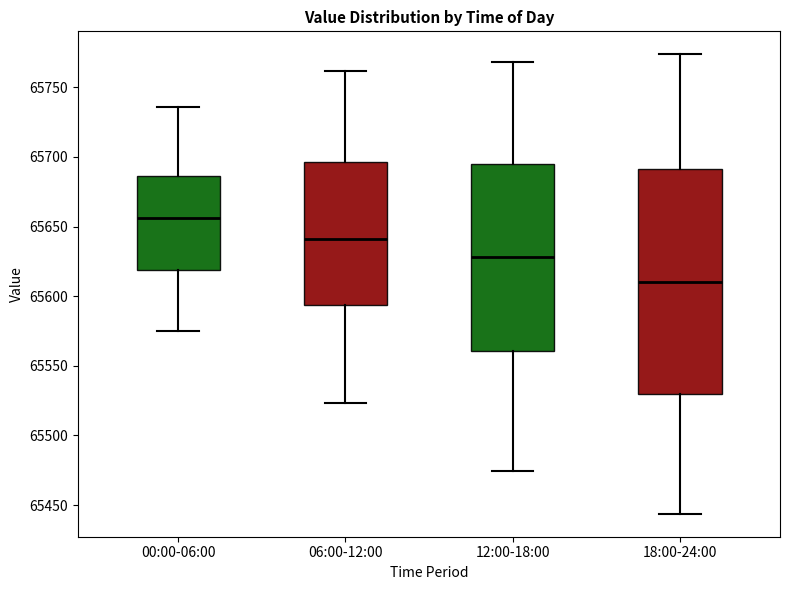

Reading left to right, transcribe this box plot: for each box, give where its median line is, the range the box spans, and where its two whiskers end, as read against the y-axis. The values are not printed on the chart, so give them approximately, as read against the axis.

00:00-06:00: median 65655, box 65620 to 65685, whiskers 65575 to 65735
06:00-12:00: median 65640, box 65595 to 65695, whiskers 65525 to 65760
12:00-18:00: median 65630, box 65560 to 65695, whiskers 65475 to 65770
18:00-24:00: median 65610, box 65530 to 65690, whiskers 65445 to 65775